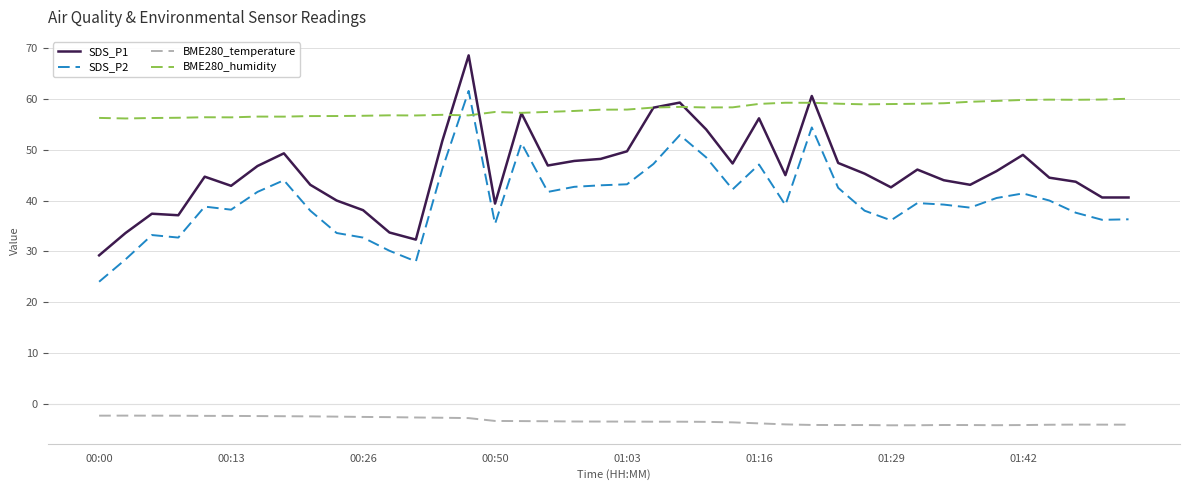

What is the sum of all BME280_humidity values?

2318.7